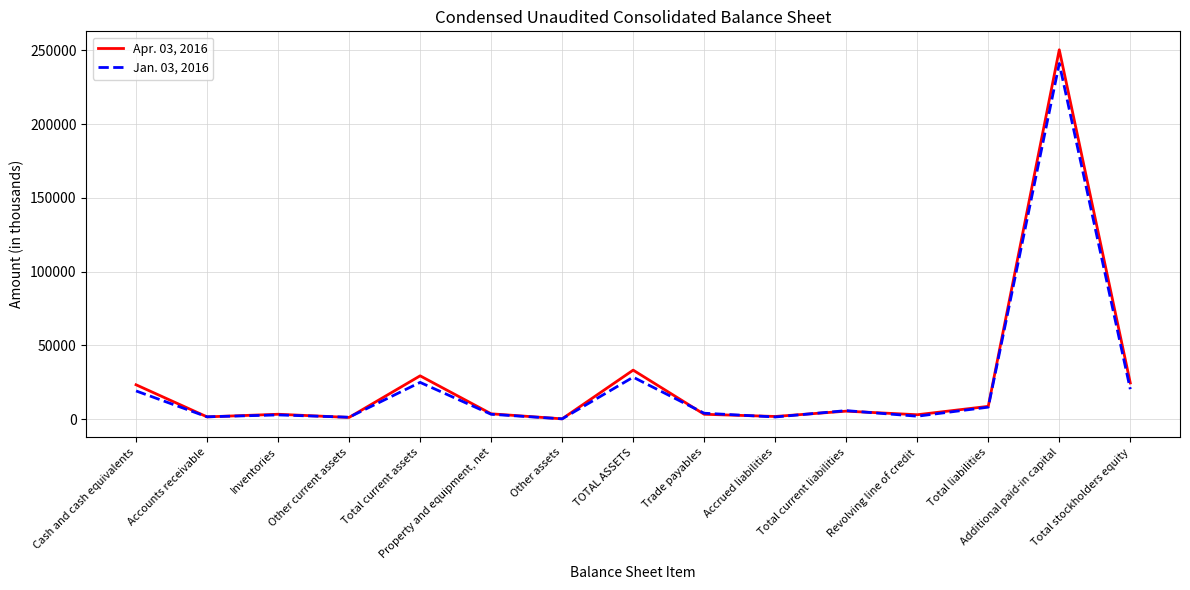

Which series has the widest spread of values?

Apr. 03, 2016